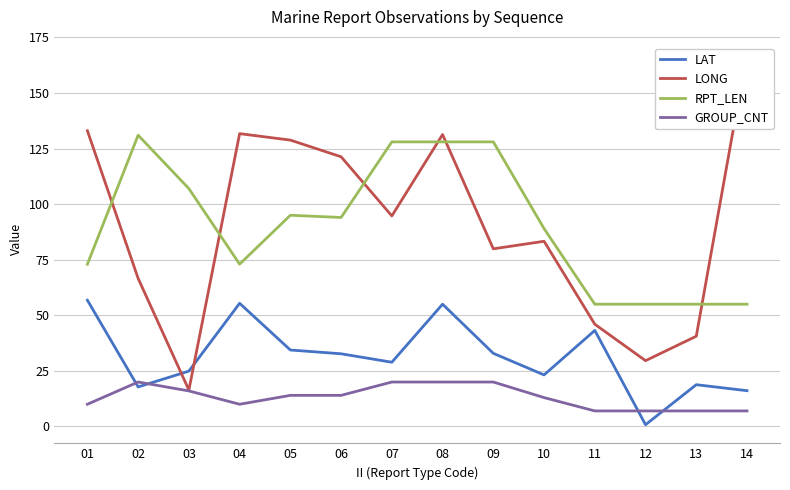

Is it true that RPT_LEN equals 23.5 at 12?

False